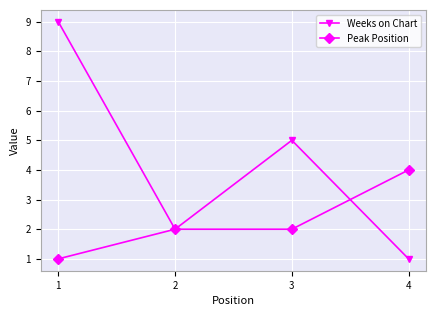

Which series has the largest total across all categories?

Weeks on Chart